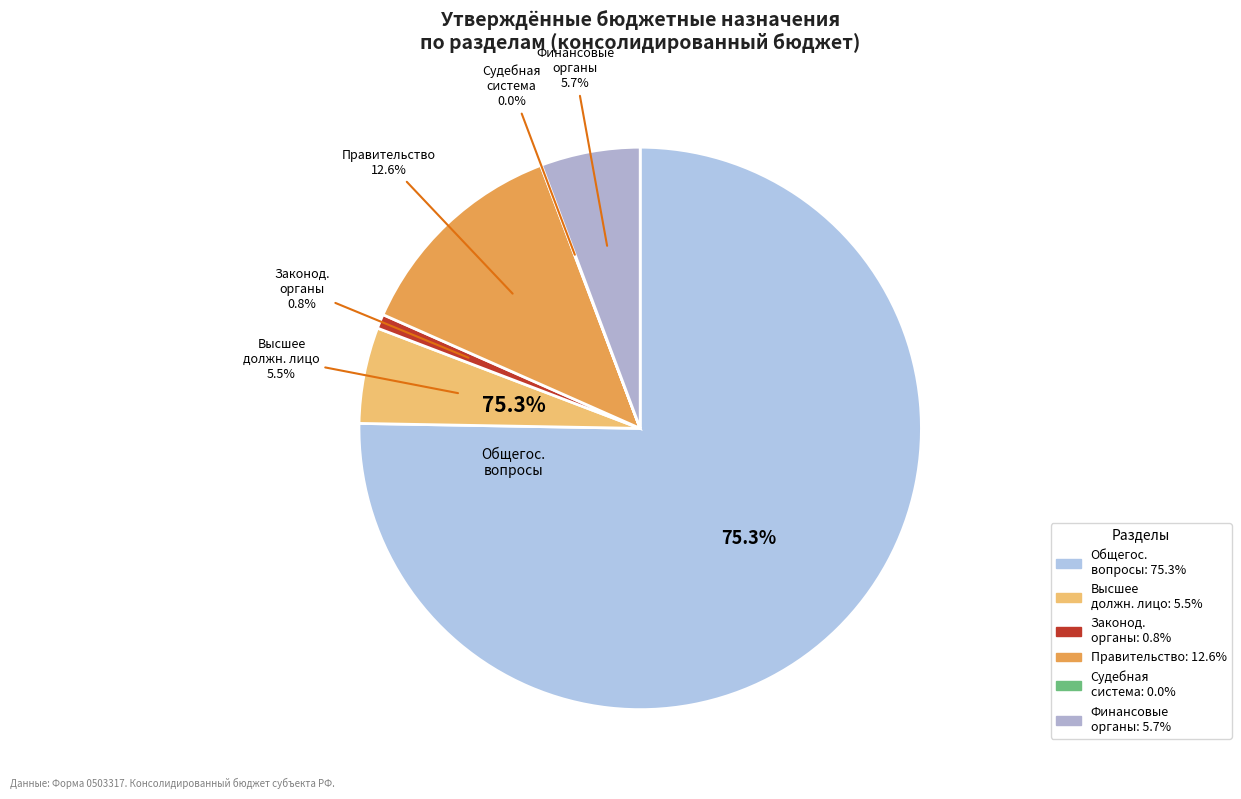

To the nearest percent, what is the combined percentage of Функционирование законодательных органов and Обеспечение деятельности финансовых органов?

7%